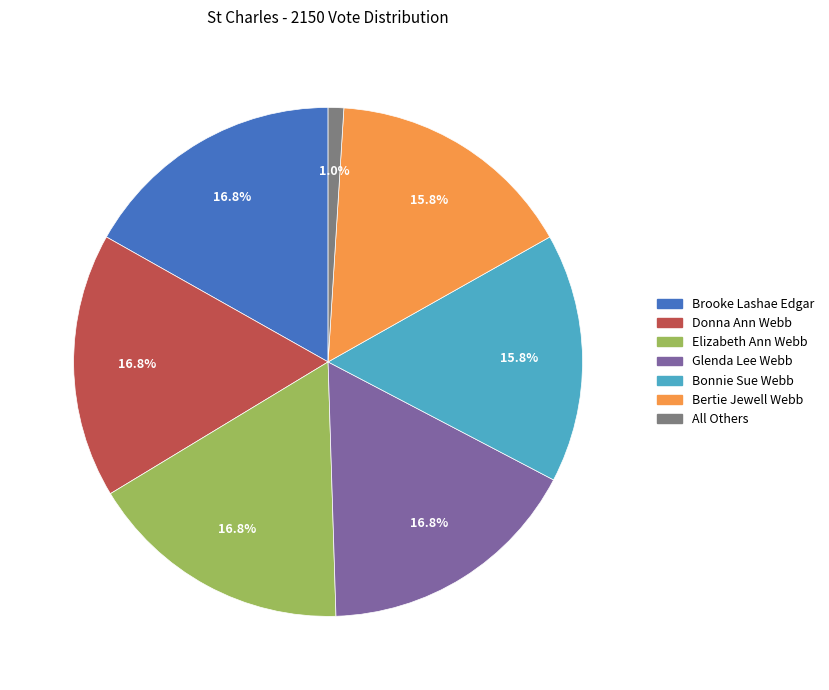

What is the smallest slice in the pie chart?

All Others